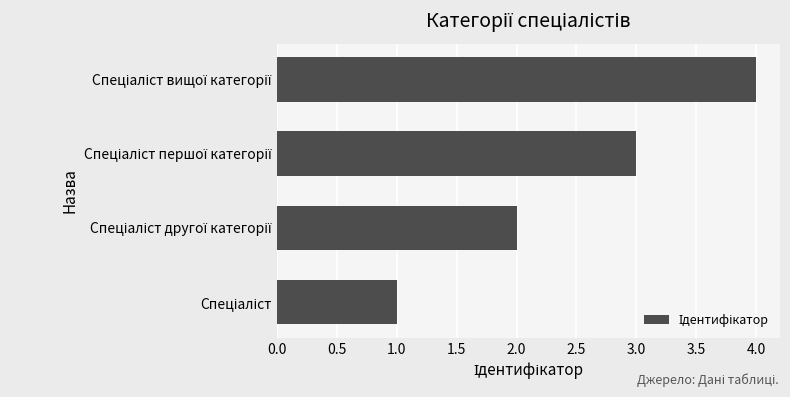

What is the maximum value shown in the chart?

4